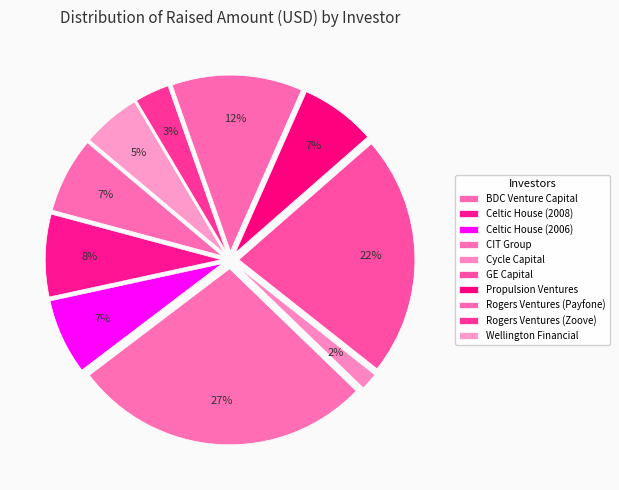

What percentage do Celtic House (2008) and Cycle Capital together represent?

9.1%